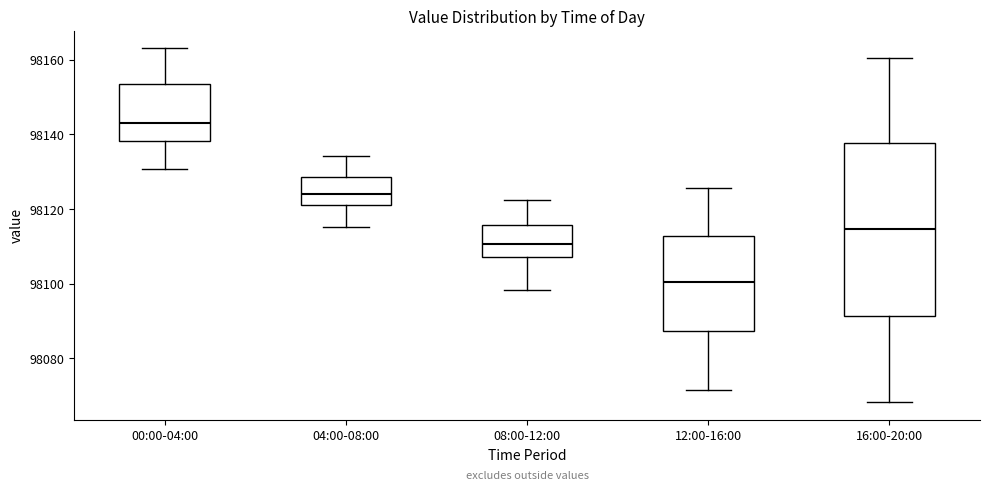

Where is the lower edge of the box for 00:00-04:00 on the y-axis? The values are not printed on the chart, so give them approximately, as read against the axis.

98138